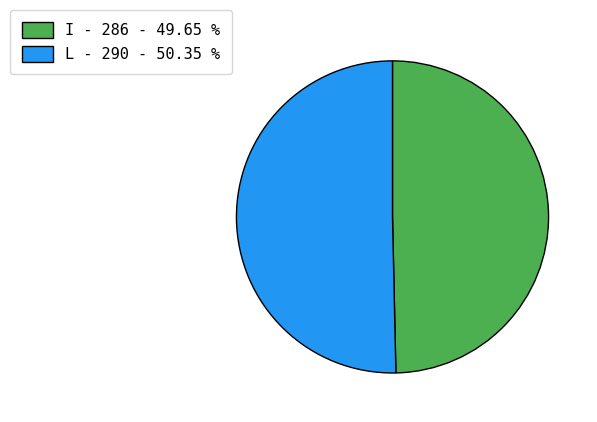

Does any single category account for the majority?

Yes